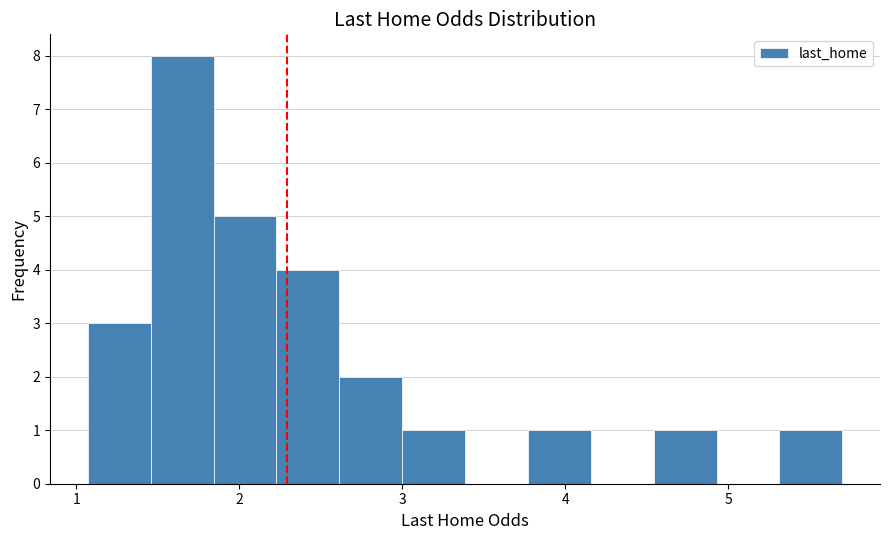

Read against the x-axis, roughly where is the centre of the tallest bar?

1.6